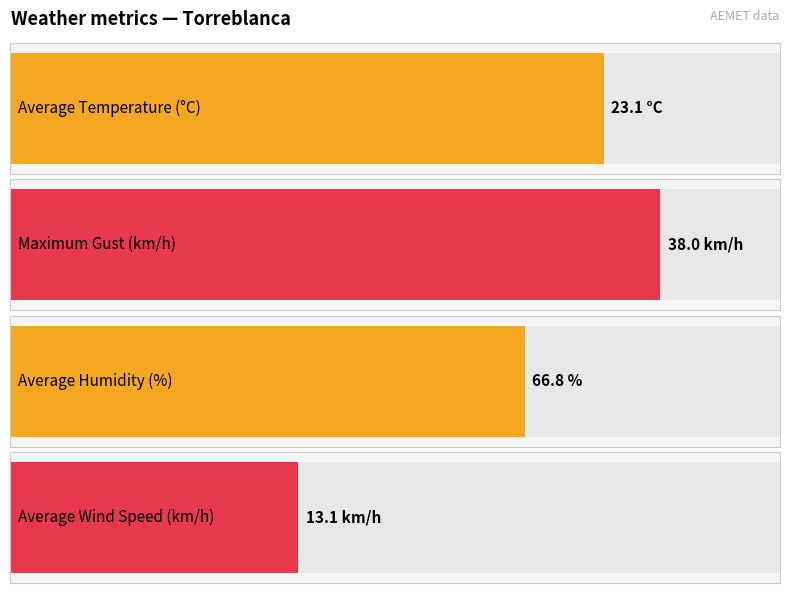

The Temperature (C) series shows 35.4 at 14:00. True or false?

False